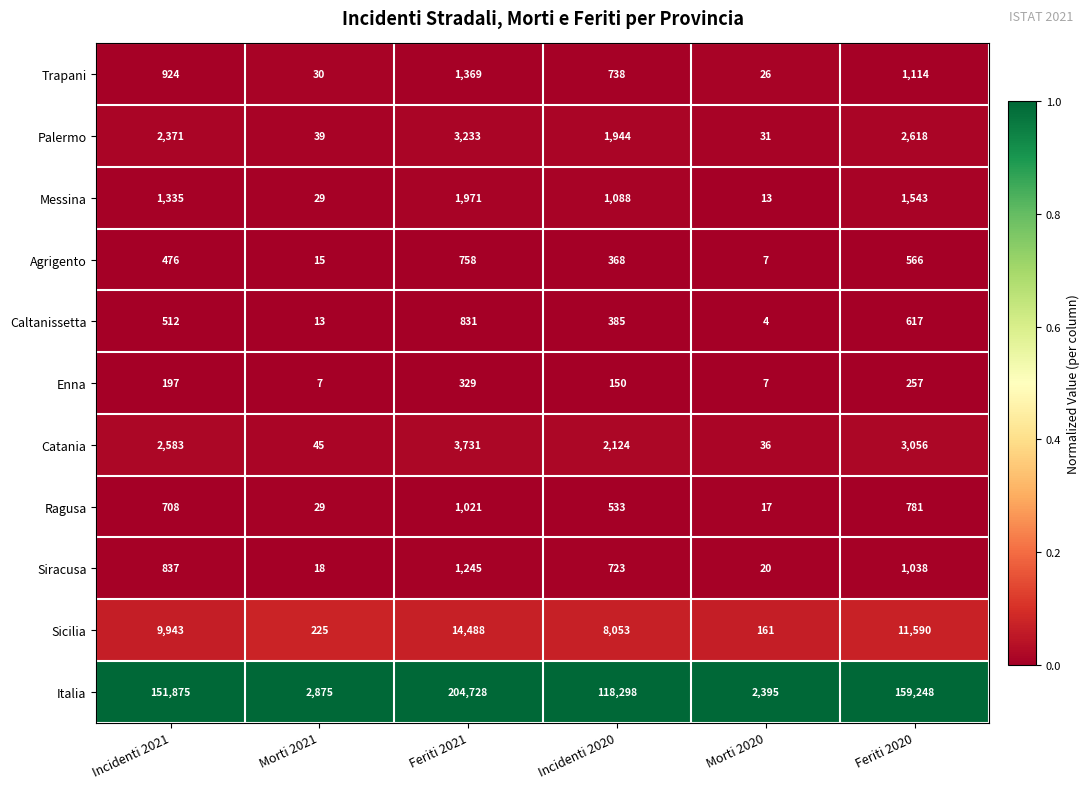

Is the value of Enna at Incidenti 2021 greater than the value of Agrigento at Incidenti 2020?

No